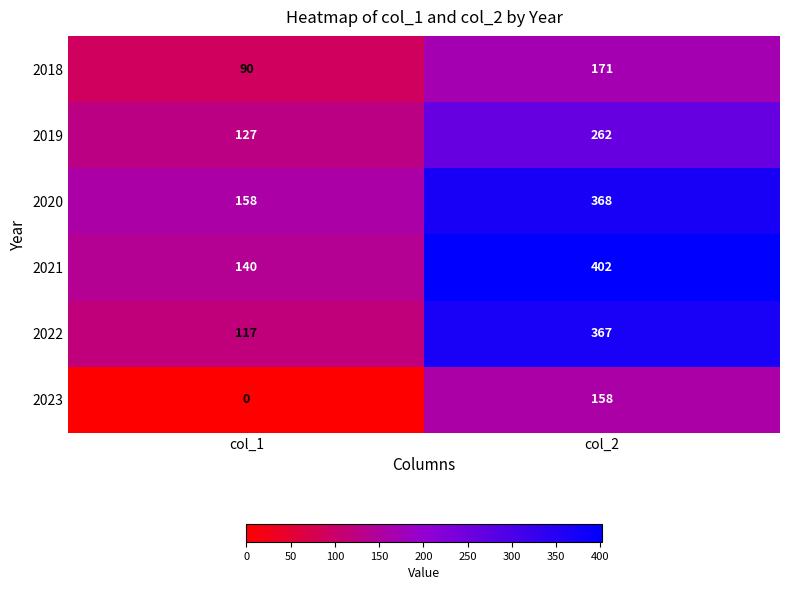

What is the difference between the highest and lowest values at col_1?

158